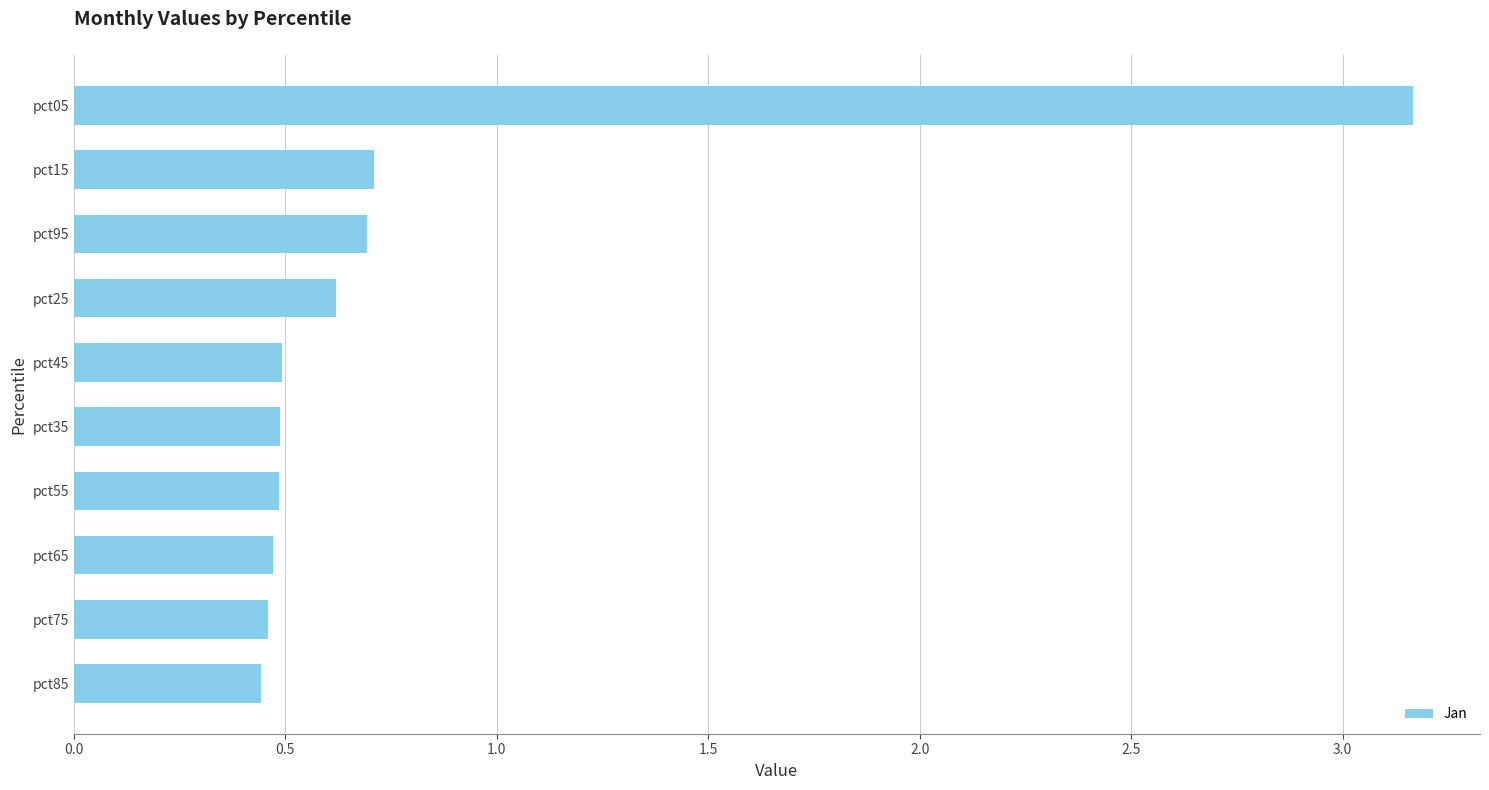

True or false: the data shows 0.7 at pct45.

False